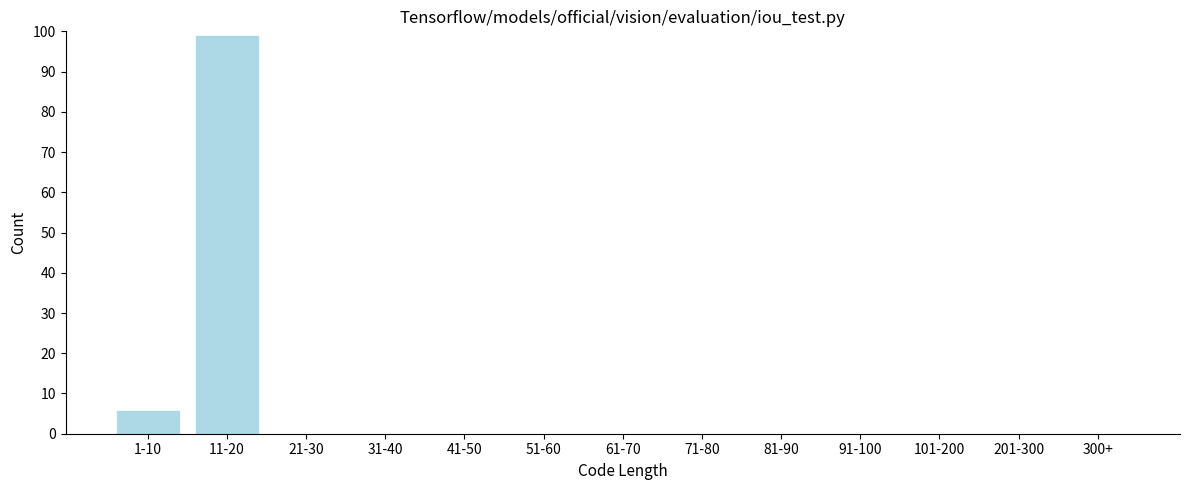

Reading left to right, list all the values displayed in this chart.

1-10=6	11-20=99	21-30=0	31-40=0	41-50=0	51-60=0	61-70=0	71-80=0	81-90=0	91-100=0	101-200=0	201-300=0	300+=0